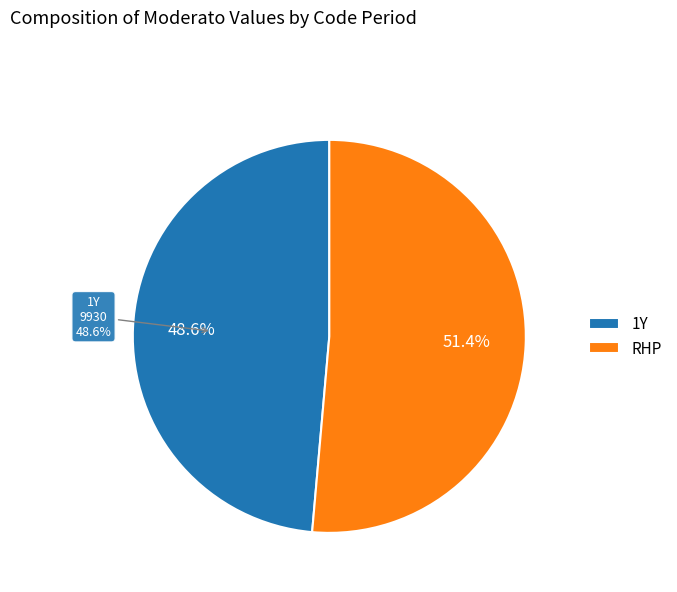

Count the number of slices in the pie.

2